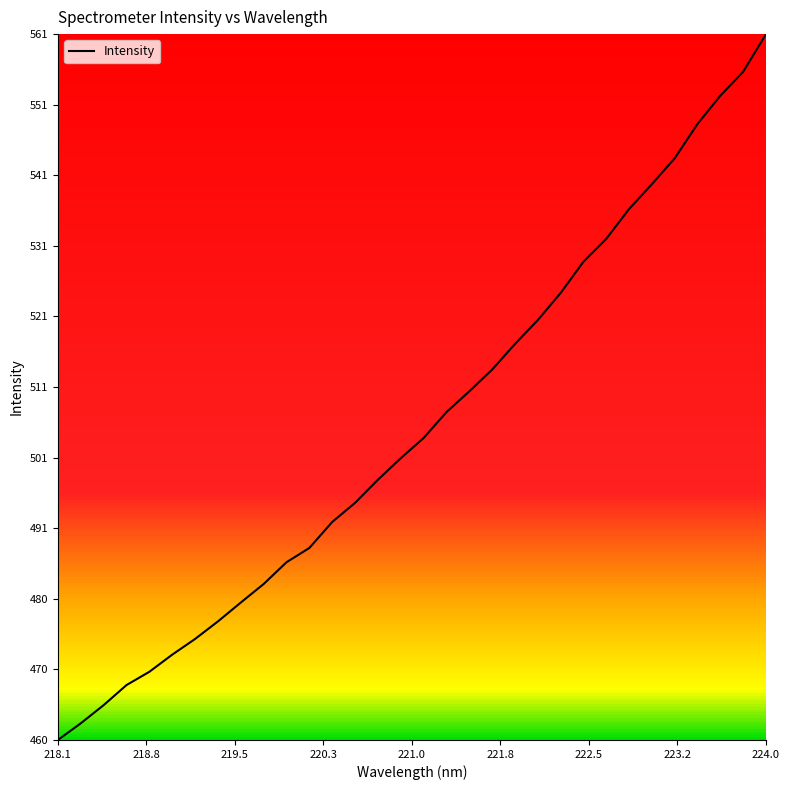

What is the difference between the maximum and minimum values?

100.7